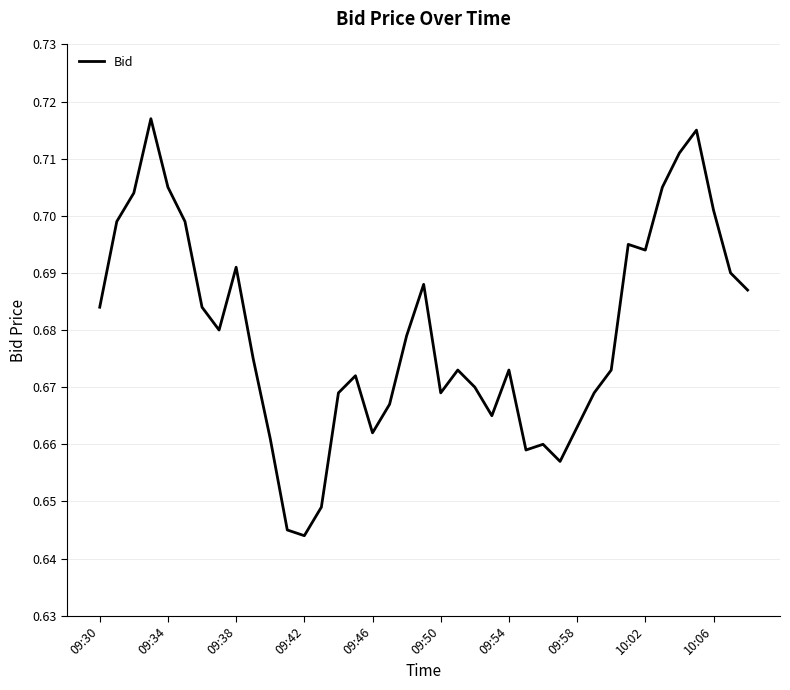

At which label is the value closest to 0?

09:42